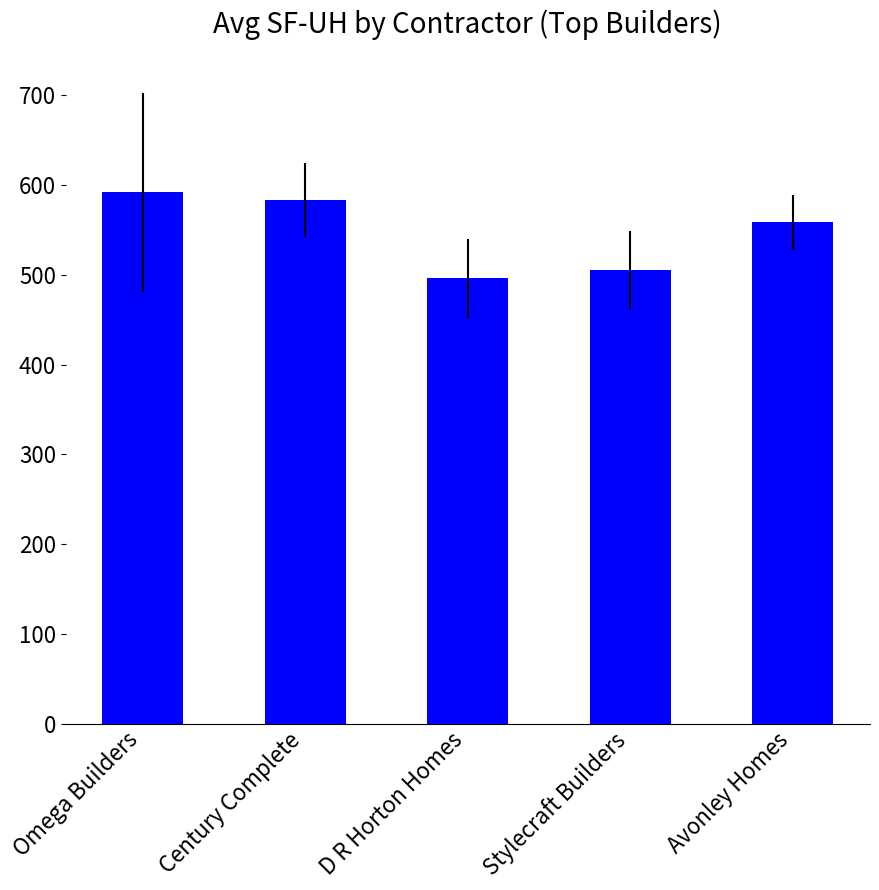

How many categories are shown in the chart?

5